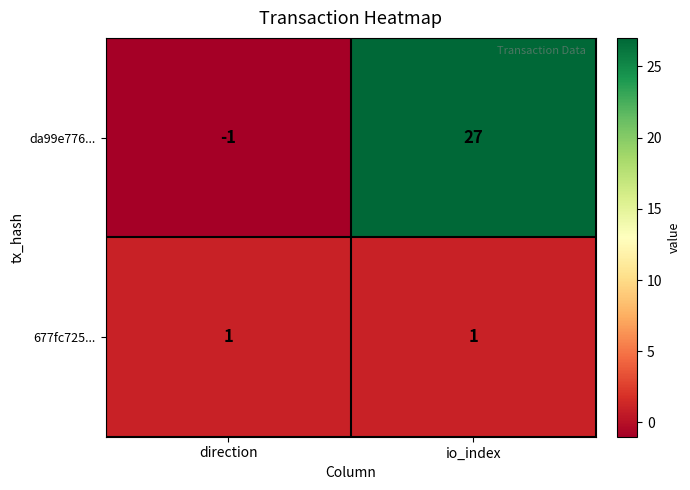

The da99e776... series shows -2 at direction. True or false?

False